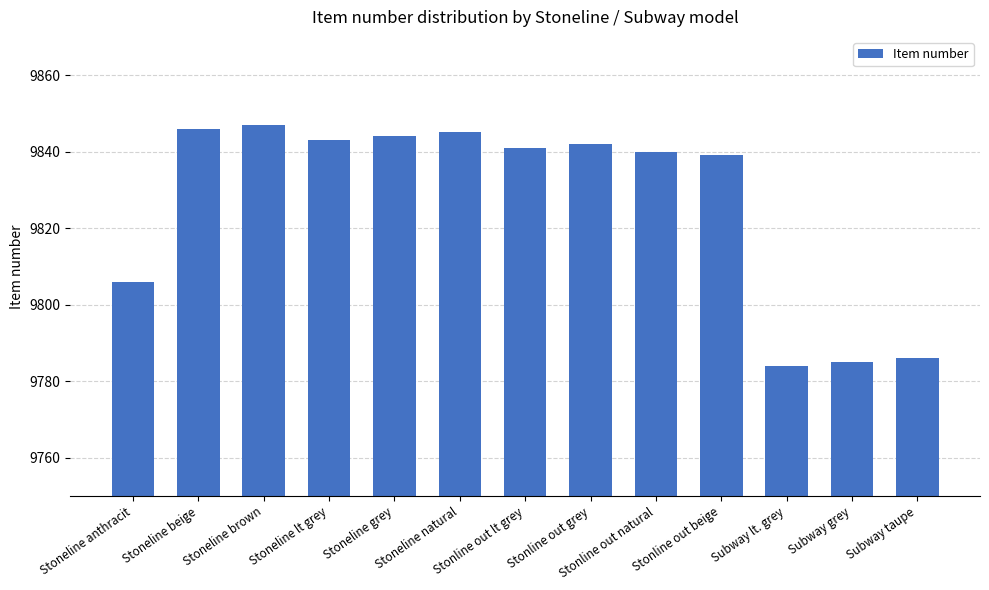

List the labels in order of value, largest first.

Stoneline brown, Stoneline beige, Stoneline natural, Stoneline grey, Stoneline lt grey, Stonline out grey, Stonline out lt grey, Stonline out natural, Stonline out beige, Stoneline anthracit, Subway taupe, Subway grey, Subway lt. grey